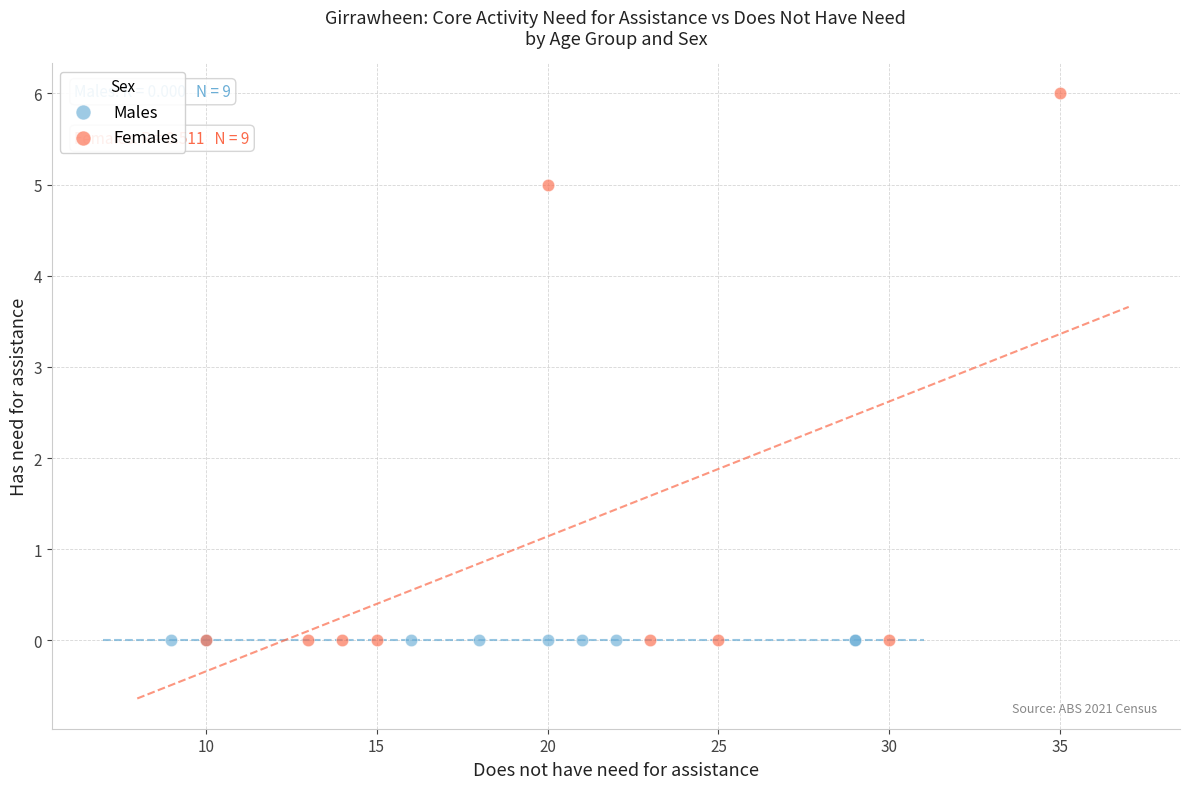

Which series reaches the maximum Y coordinate?

Females